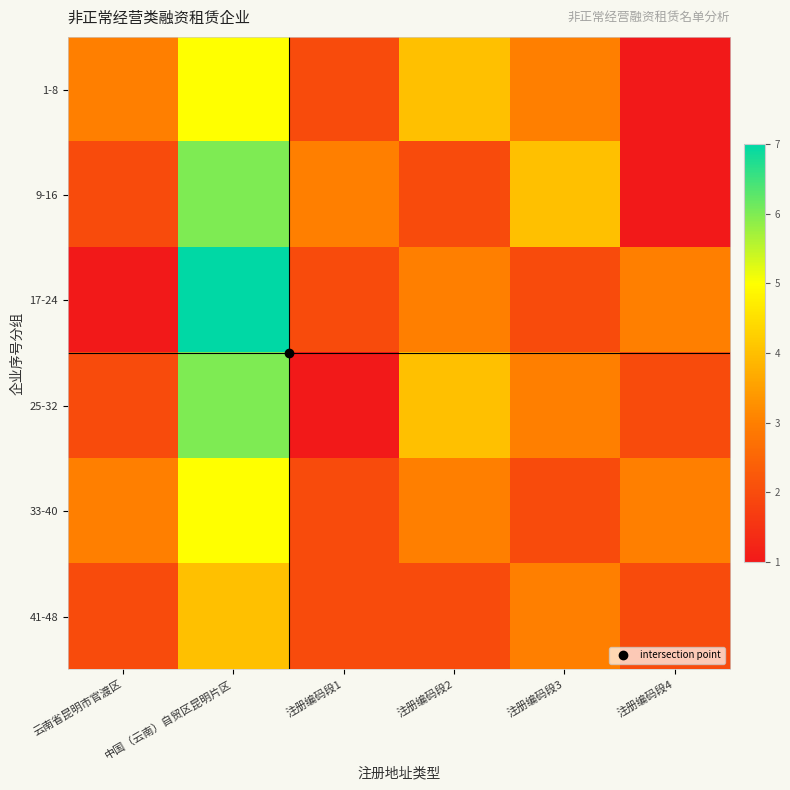

Reading left to right, what are all the values shown in this chart?

1-8: 云南省昆明市官渡区=3	中国（云南）自贸区昆明片区=5	注册编码段1=2	注册编码段2=4	注册编码段3=3	注册编码段4=1
9-16: 云南省昆明市官渡区=2	中国（云南）自贸区昆明片区=6	注册编码段1=3	注册编码段2=2	注册编码段3=4	注册编码段4=1
17-24: 云南省昆明市官渡区=1	中国（云南）自贸区昆明片区=7	注册编码段1=2	注册编码段2=3	注册编码段3=2	注册编码段4=3
25-32: 云南省昆明市官渡区=2	中国（云南）自贸区昆明片区=6	注册编码段1=1	注册编码段2=4	注册编码段3=3	注册编码段4=2
33-40: 云南省昆明市官渡区=3	中国（云南）自贸区昆明片区=5	注册编码段1=2	注册编码段2=3	注册编码段3=2	注册编码段4=3
41-48: 云南省昆明市官渡区=2	中国（云南）自贸区昆明片区=4	注册编码段1=2	注册编码段2=2	注册编码段3=3	注册编码段4=2